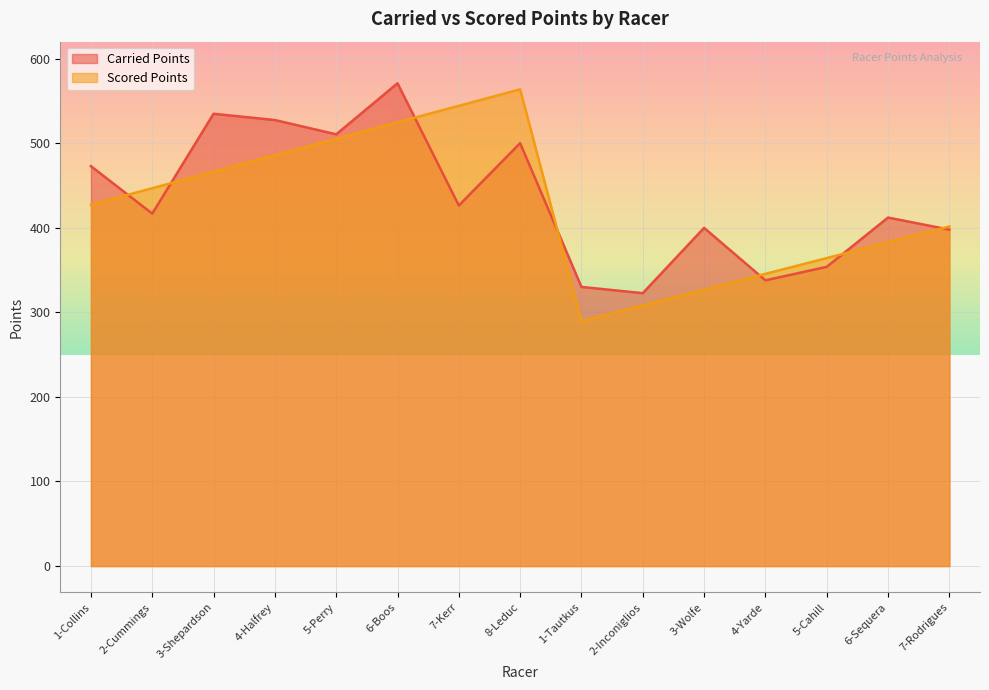

List the series in order of their peak value, lowest first.

Scored Points, Carried Points